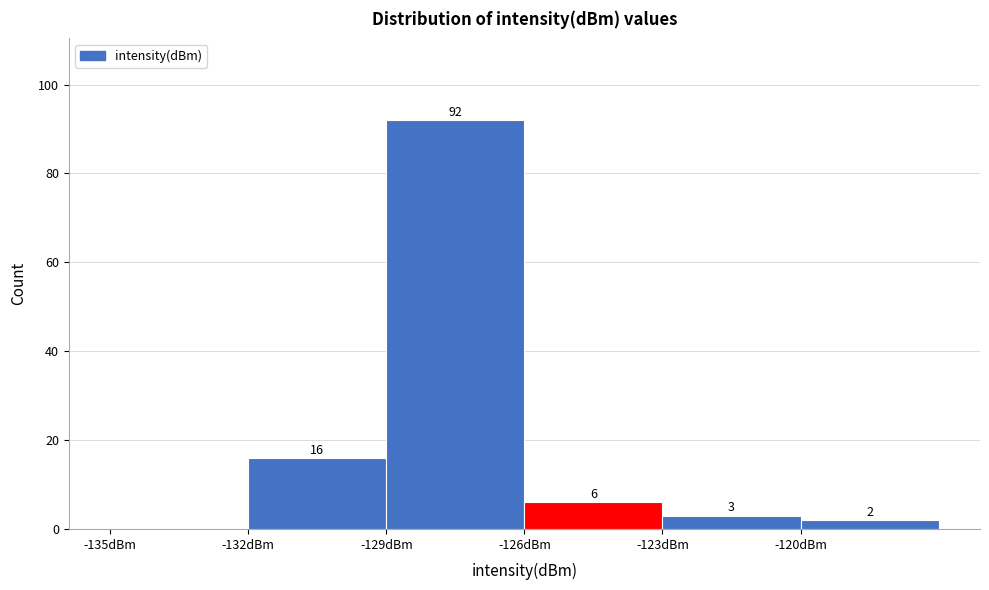

Over which range of the x-axis is the bar tallest?

-129 to -126